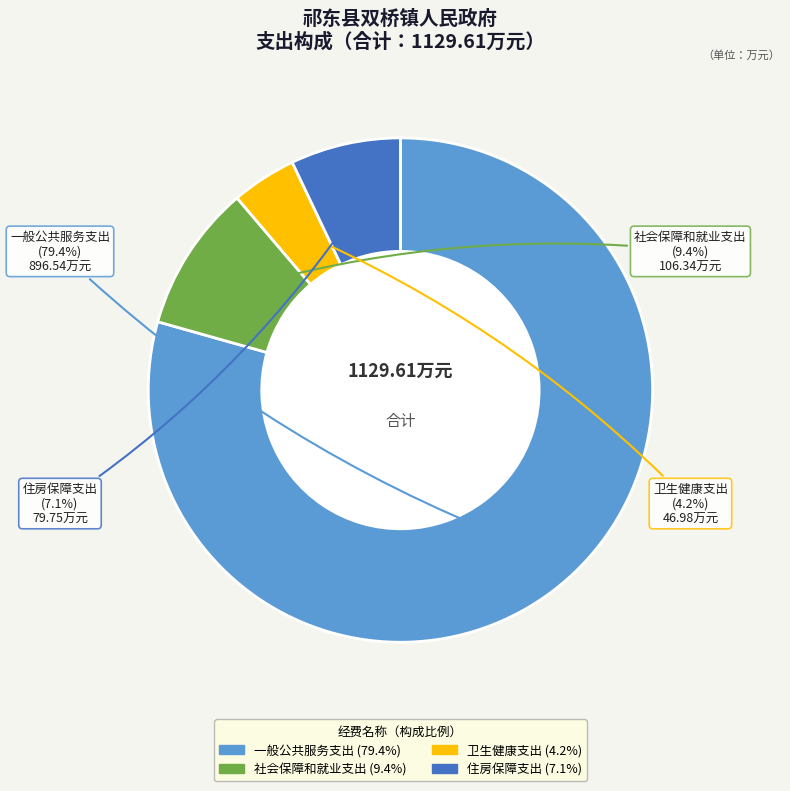

To the nearest percent, what is the average slice percentage?

25%